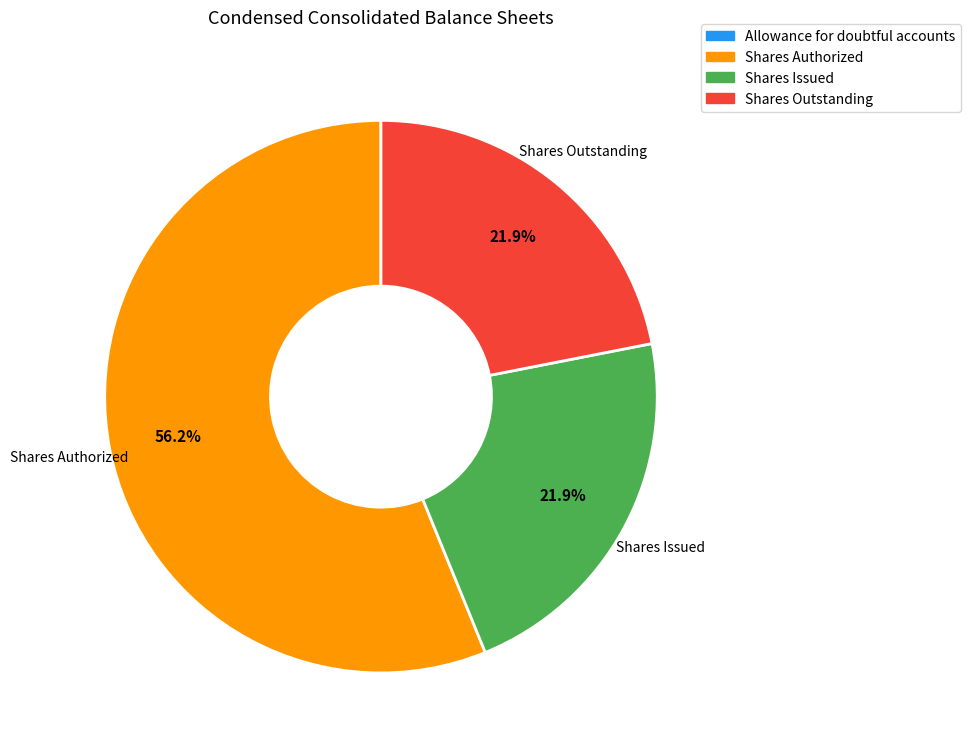

Which slice is the largest?

Shares Authorized